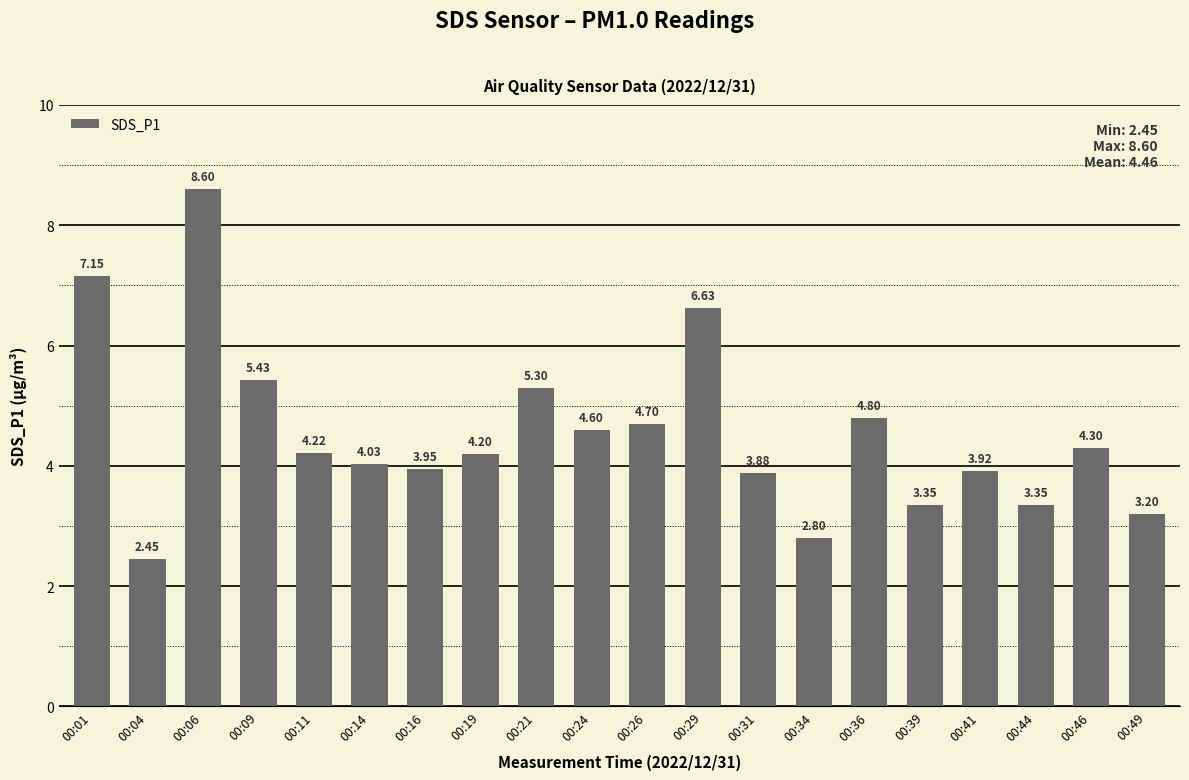

The value at 00:31 is 6.9. True or false?

False